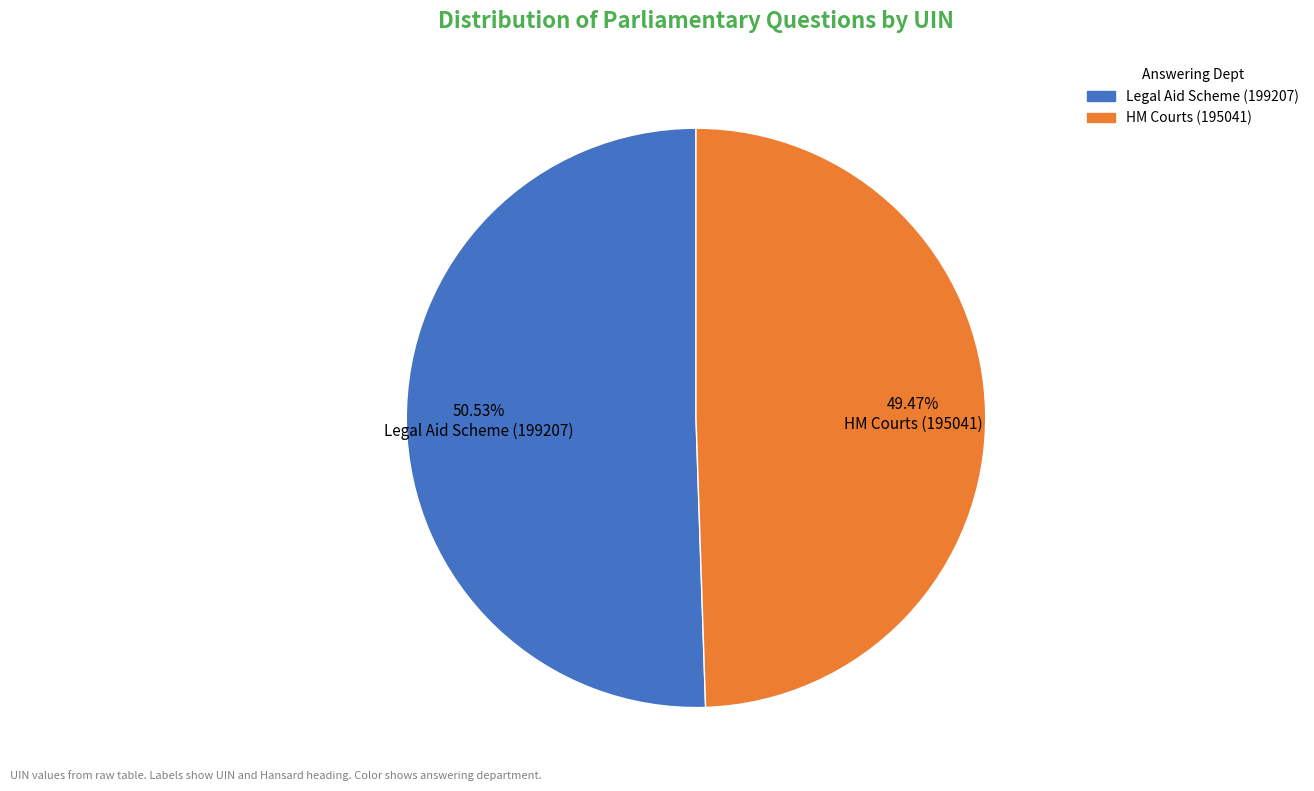

What is the majority slice?

Legal Aid Scheme (199207)